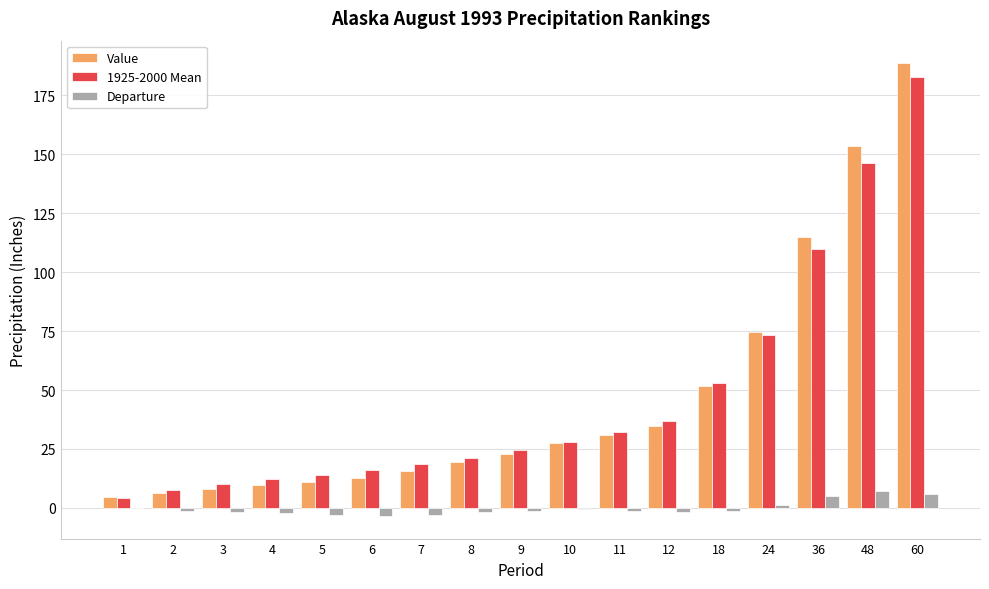

What is the highest value of the Departure series?

7.3